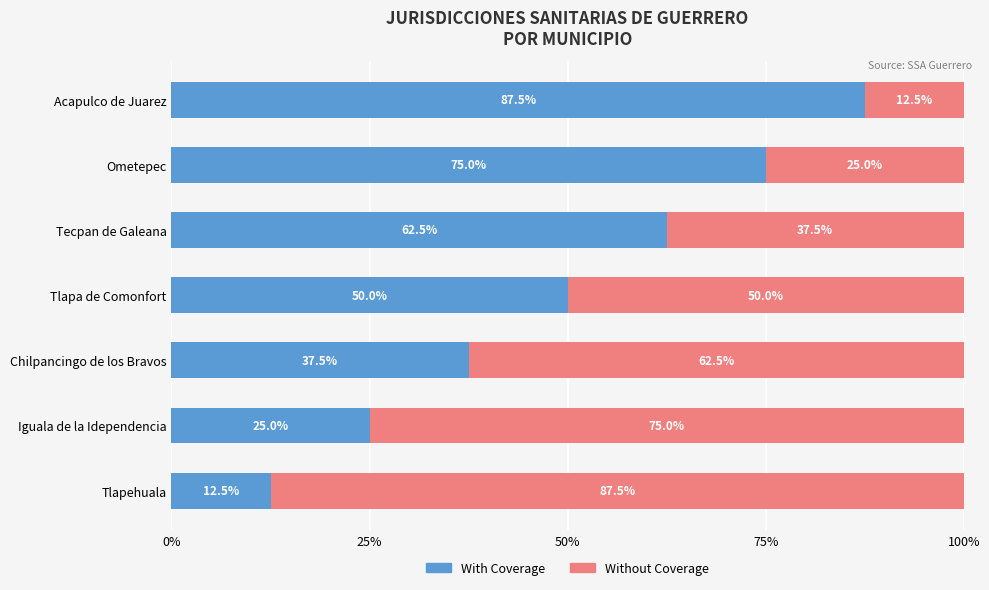

What is the difference between the second highest and minimum values in the With Coverage series?

62.5